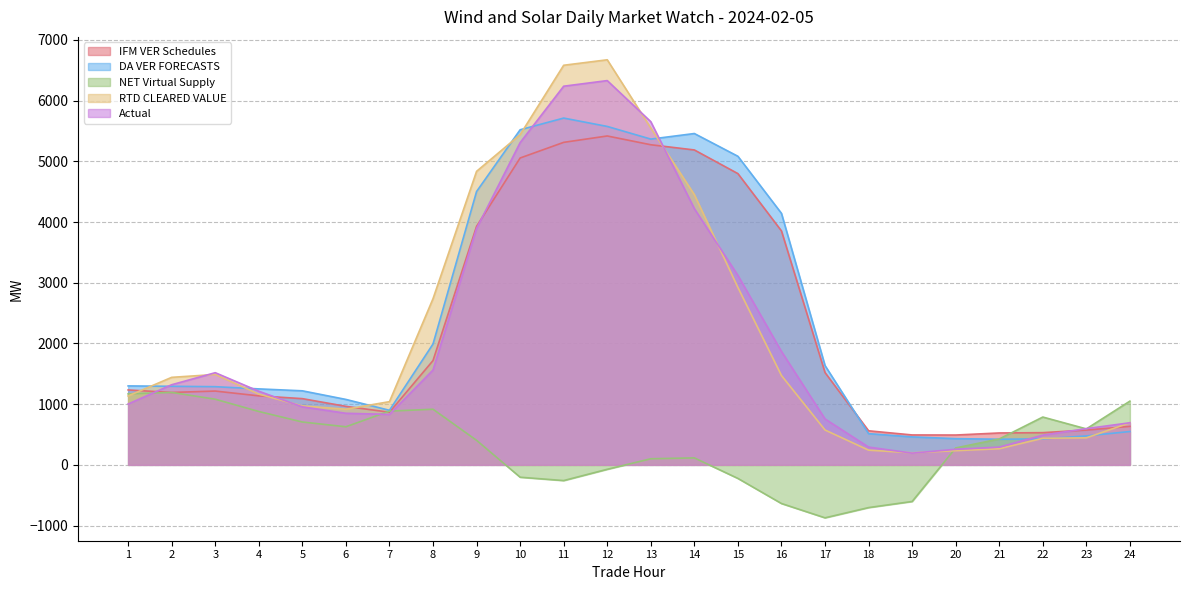

Reading left to right, transcribe all the data shown in this chart.

IFM VER Schedules: 1233.8	1192.8	1215.8	1136.8	1090.9	964.0	867.1	1718.2	3928.9	5054.5	5312.2	5417.3	5272.6	5187.0	4797.3	3853.1	1520.6	561.2	493.0	491.6	525.5	530.8	573.5	634.1
DA VER FORECASTS: 1300.6	1294.3	1287.9	1251.5	1219.9	1078.0	899.0	1991.2	4502.5	5519.5	5712.1	5574.4	5365.8	5457.6	5082.7	4142.6	1635.6	514.4	461.0	432.1	422.4	428.4	477.0	549.5
NET Virtual Supply: 1169.5	1193.2	1081.5	879.4	706.3	627.7	885.3	916.4	404.2	-203.3	-258.5	-72.8	100.8	115.0	-223.0	-636.5	-872.0	-703.5	-602.8	278.6	426.7	787.9	592.7	1050.1
RTD CLEARED VALUE: 1135.2	1441.8	1489.0	1165.2	971.5	917.1	1041.4	2737.3	4834.7	5438.5	6582.0	6672.0	5548.1	4450.9	2921.7	1471.2	574.4	242.7	198.6	233.9	265.9	438.2	445.2	693.0
Actual: 1002.6	1320.0	1518.3	1212.9	955.9	849.8	831.4	1562.0	3893.4	5307.6	6236.9	6329.4	5652.4	4219.9	3120.1	1867.6	756.6	293.2	193.1	256.8	292.8	489.6	597.0	693.7